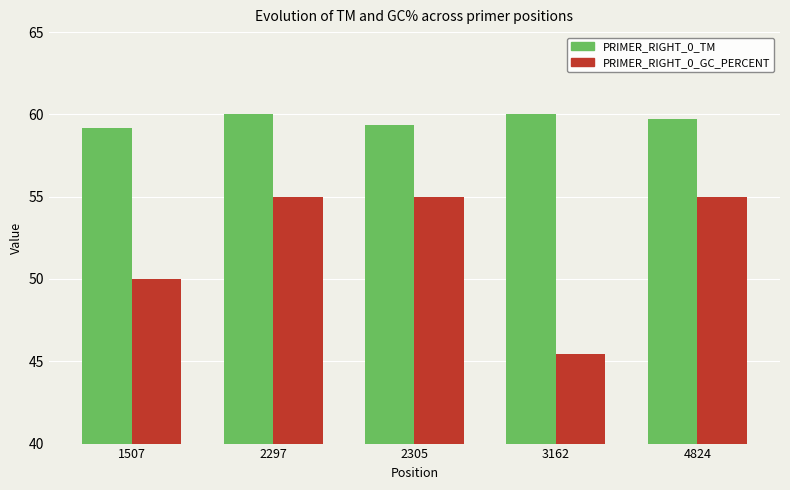

What is the difference between the highest and lowest values at 1507?

9.2